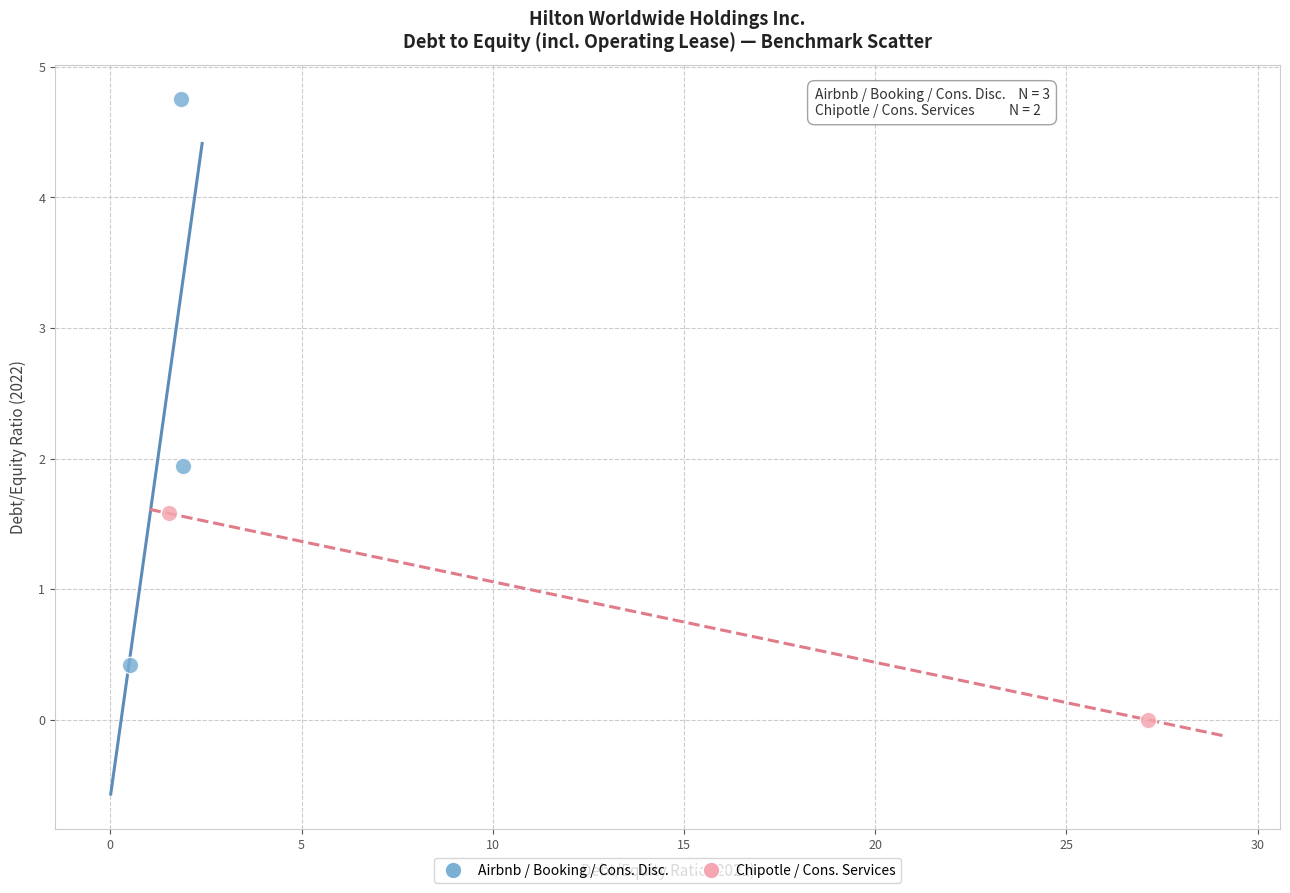

Which series reaches the maximum Y coordinate?

Airbnb / Booking / Cons. Disc.